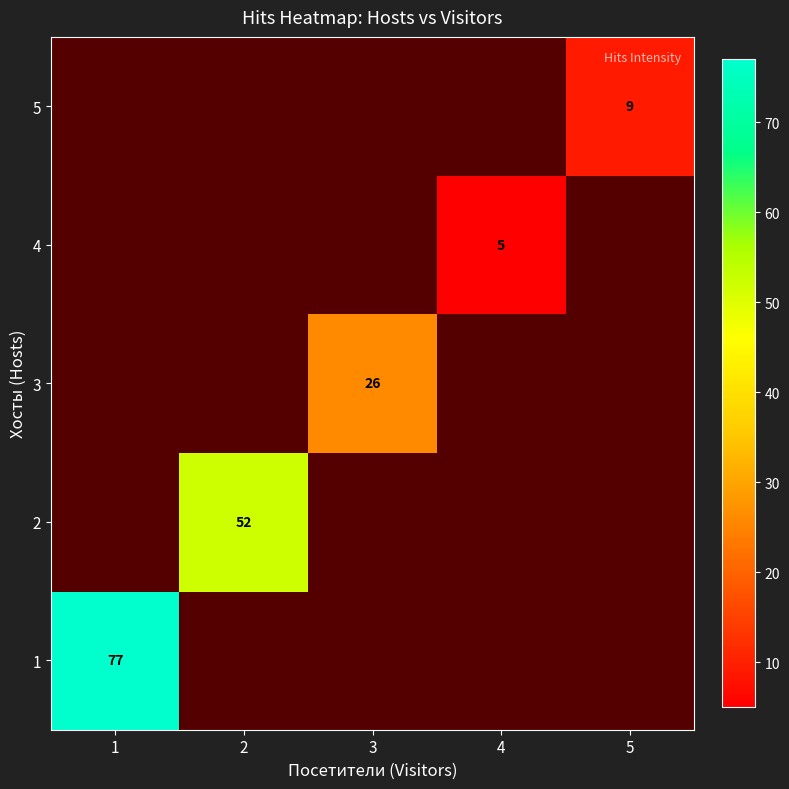

How many series are shown in this chart?

5